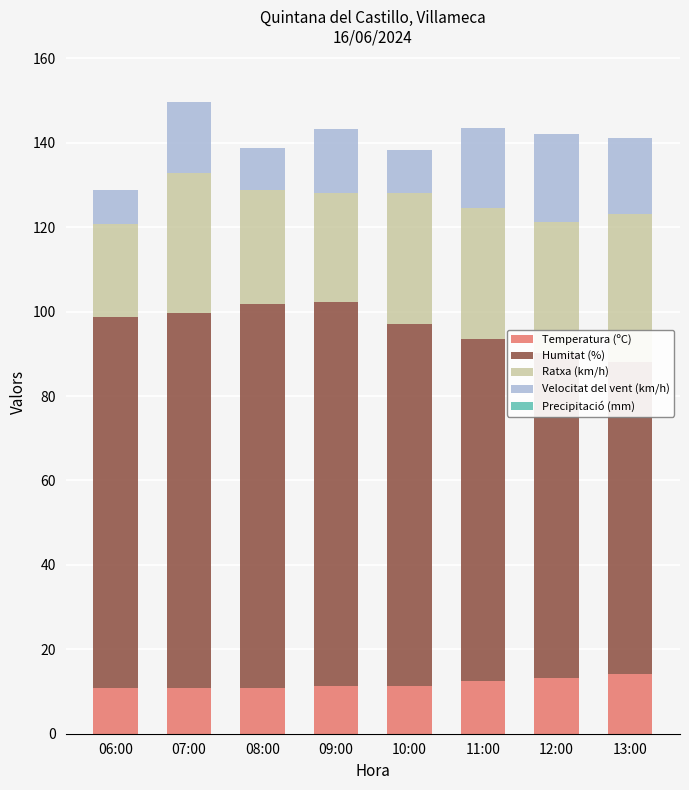

Is the value of Precipitació (mm) at 12:00 greater than the value of Velocitat del vent (km/h) at 09:00?

No